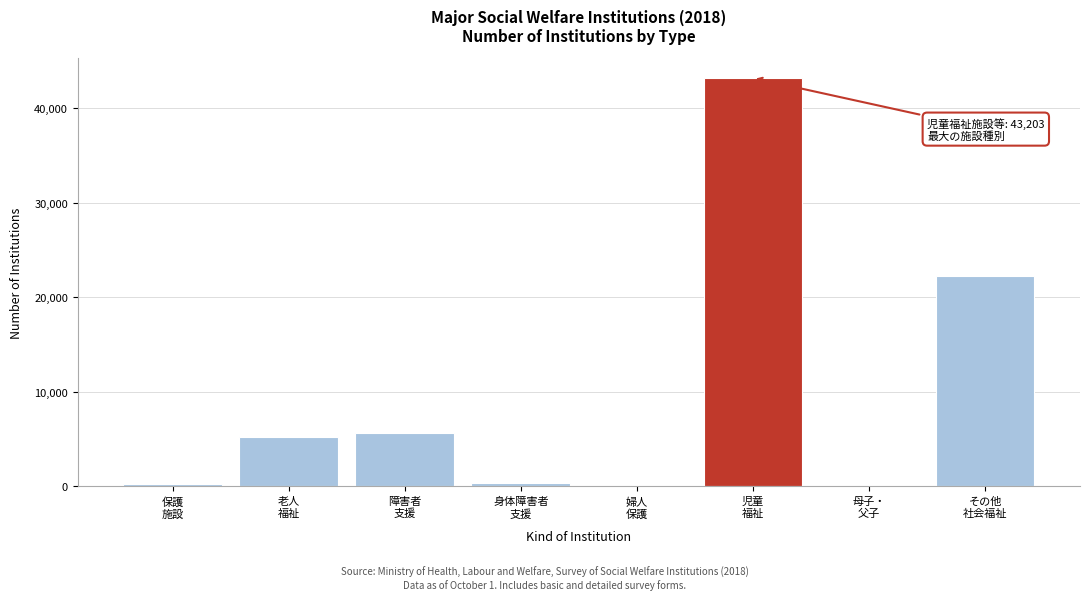

What is the sum of all values?

77040